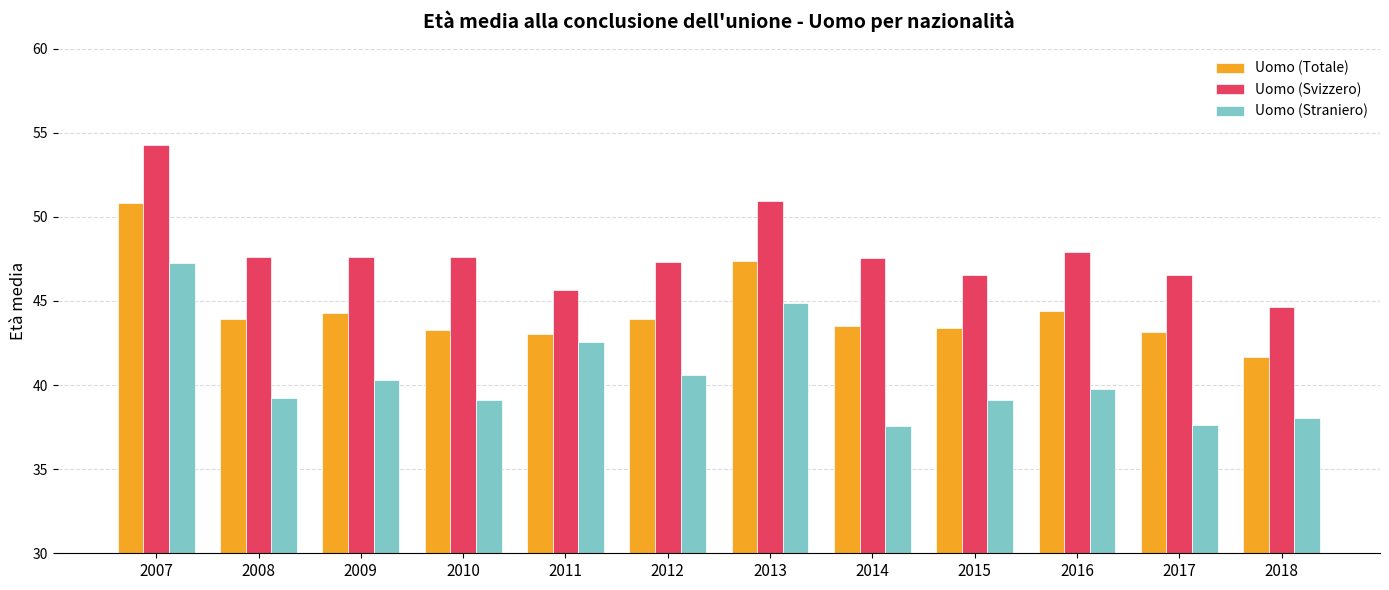

Are the bars horizontal?

No